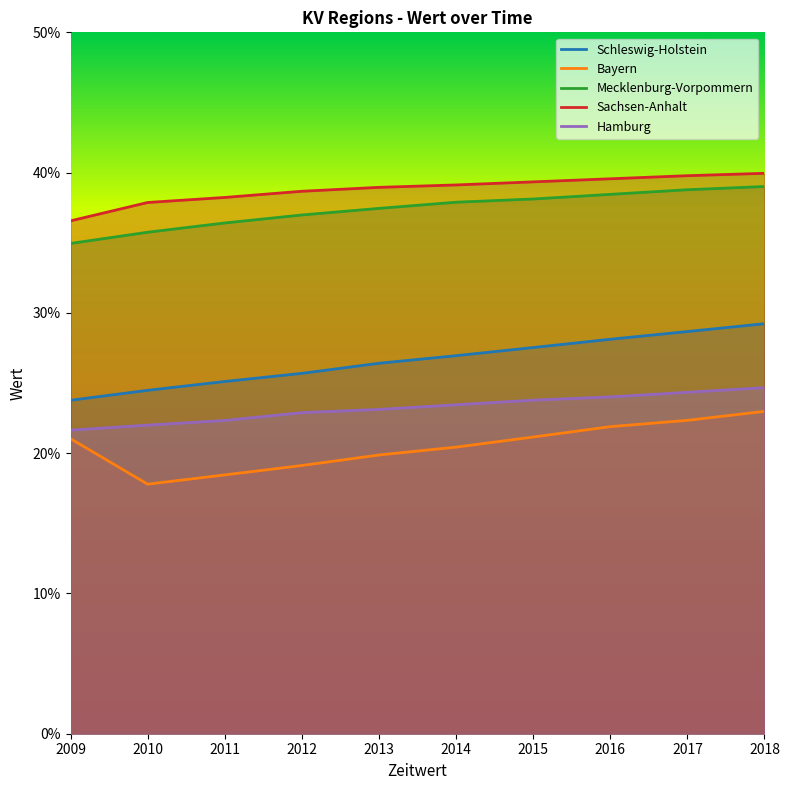

How many data points in Bayern are less than 21?

5